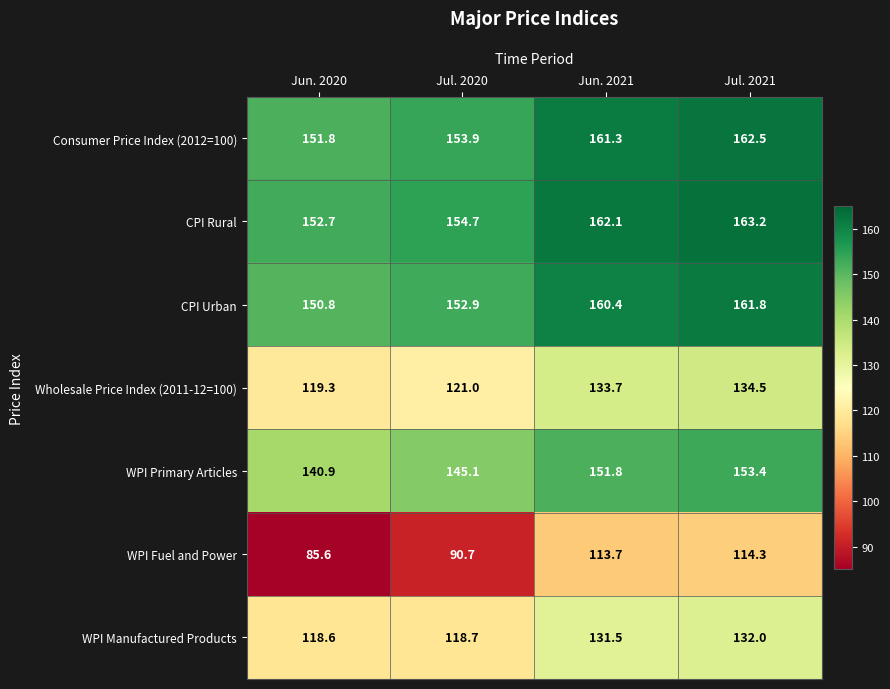

Where does the CPI Rural series first go above 162?

Jun. 2021